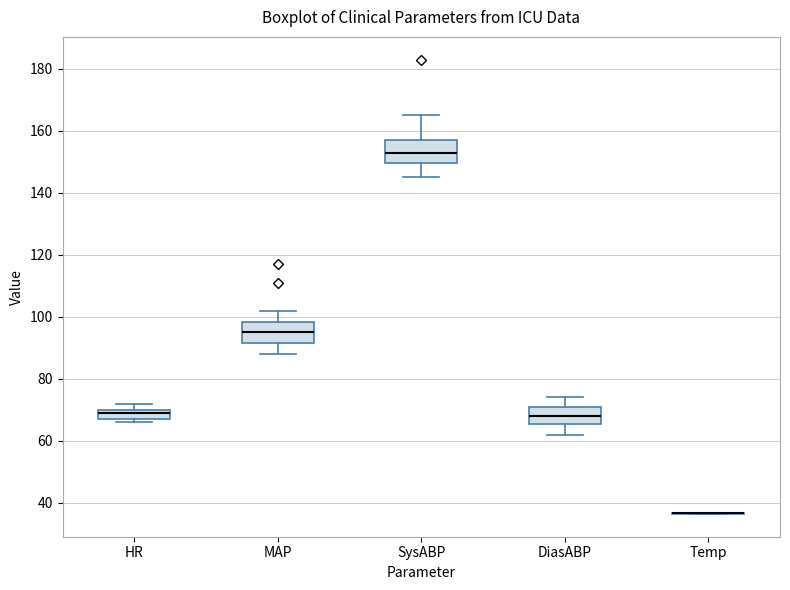

Reading left to right, transcribe this box plot: for each box, give where its median line is, the range the box spans, and where its two whiskers end, as read against the y-axis. The values are not printed on the chart, so give them approximately, as read against the axis.

HR: median 70 (just below the box's upper edge), box 68 to 70, whiskers 66 to 72
MAP: median 96, box 92 to 98, whiskers 88 to 102
SysABP: median 154, box 150 to 158, whiskers 146 to 166
DiasABP: median 68, box 66 to 72, whiskers 62 to 74
Temp: box collapsed to a line at 36, whiskers 36 to 36